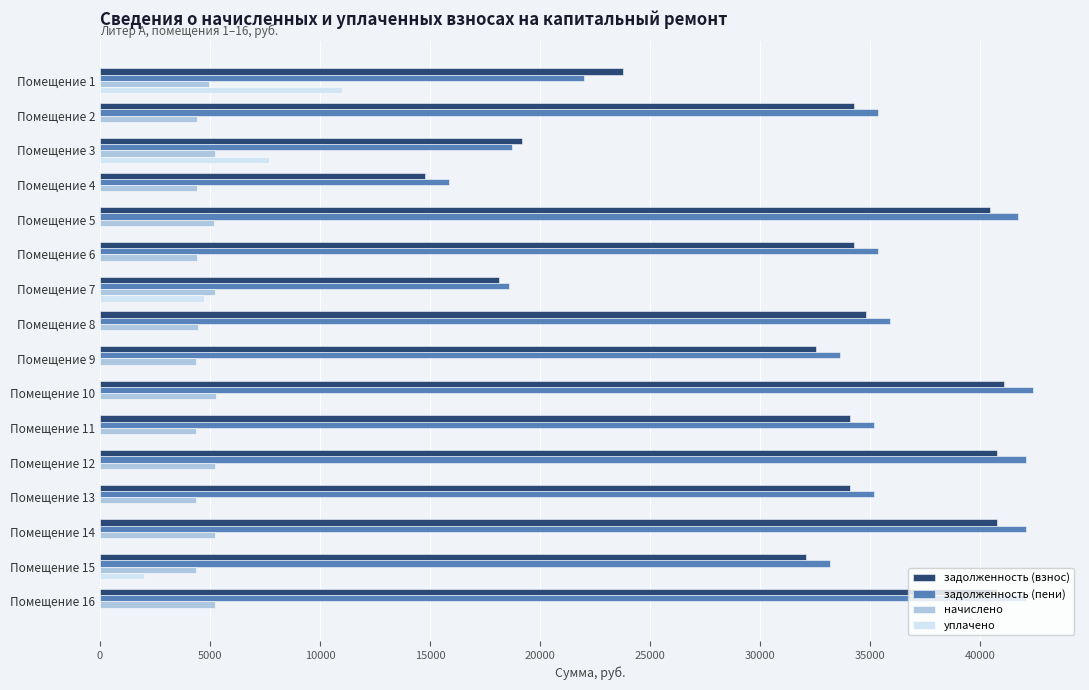

What is the total value across all series at Помещение 2?

74028.0